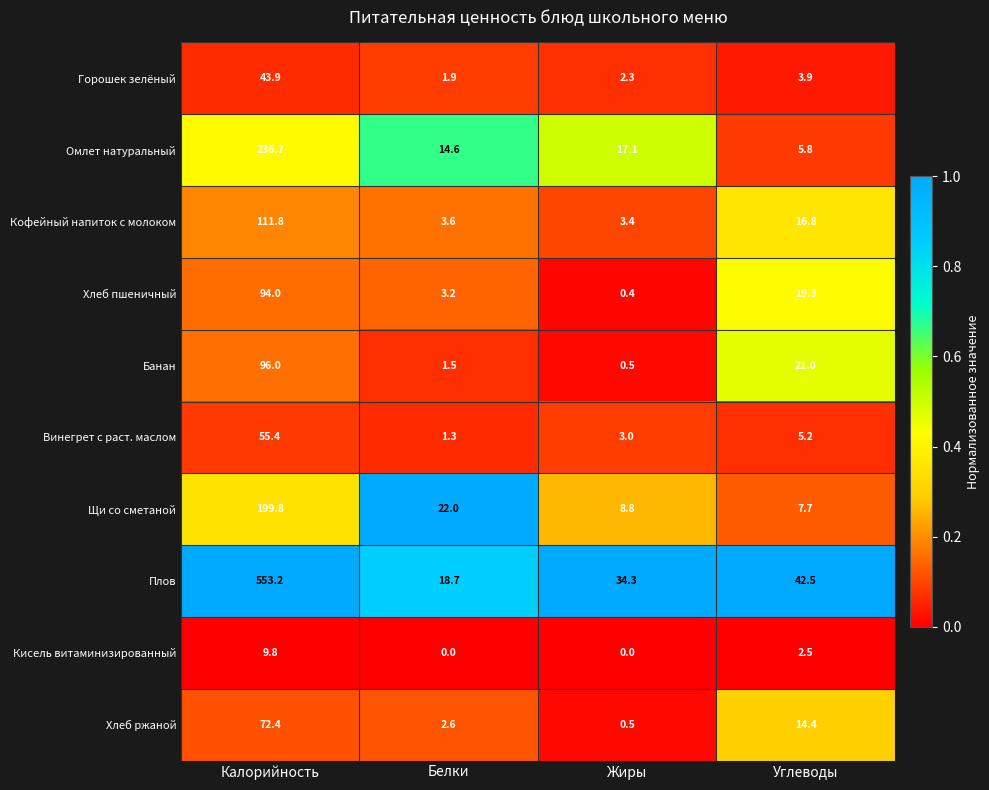

Which series changed the most between Калорийность and Жиры?

Плов